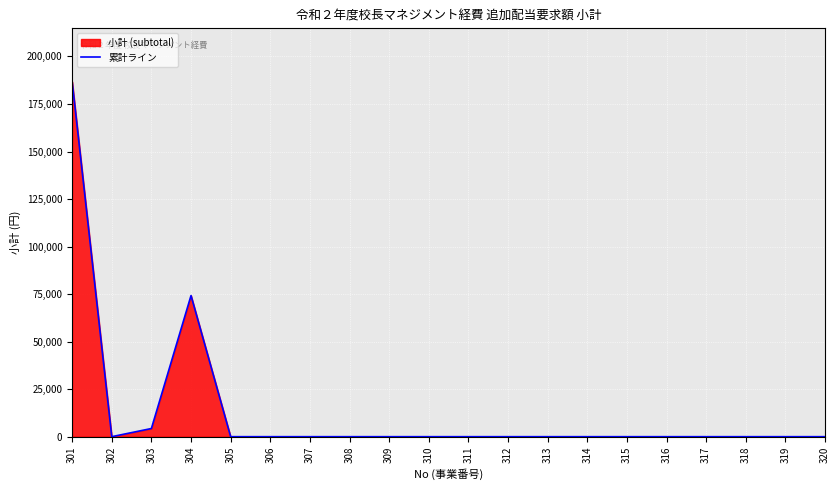

Reading right to left, transcribe all the data shown in this chart.

0	0	0	0	0	0	0	0	0	0	0	0	0	0	0	0	74223	4290	0	186780